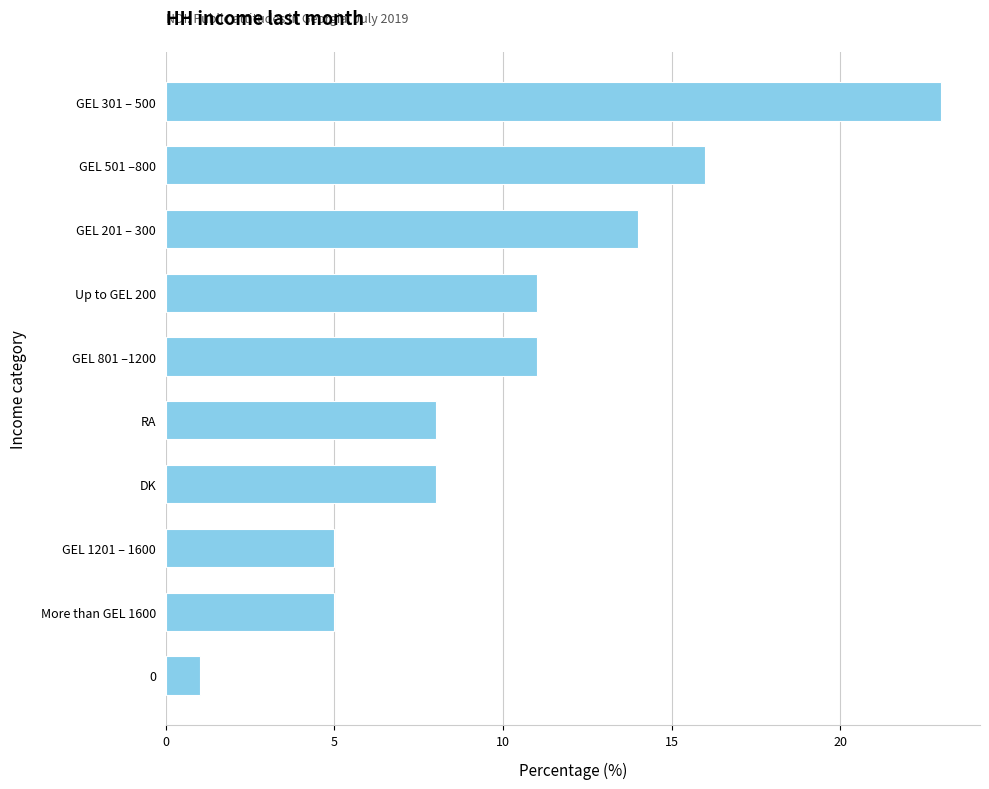

Between GEL 301 – 500 and RA, which is larger?

GEL 301 – 500